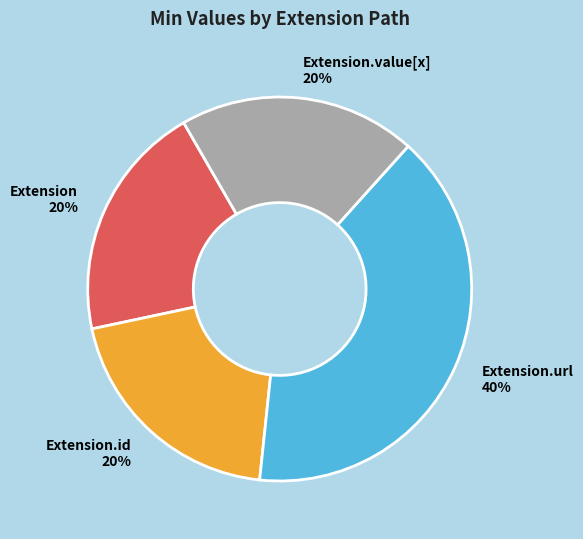

How many segments does this pie chart have?

4